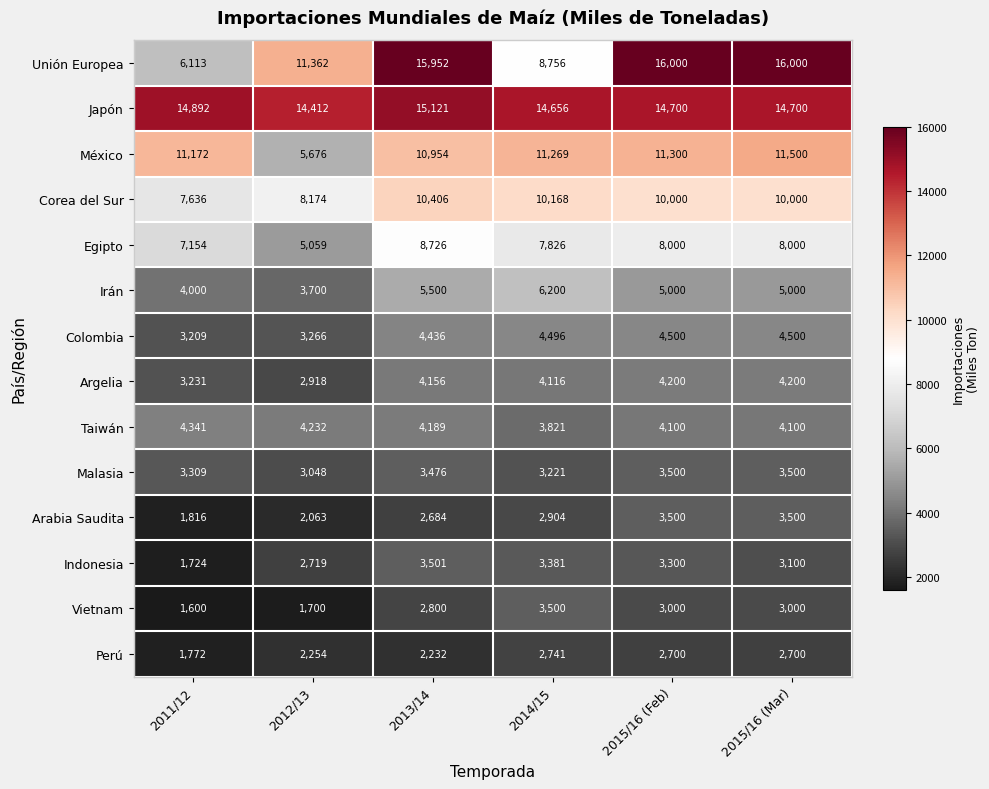

Where is México nearest to the value 8588?

2013/14